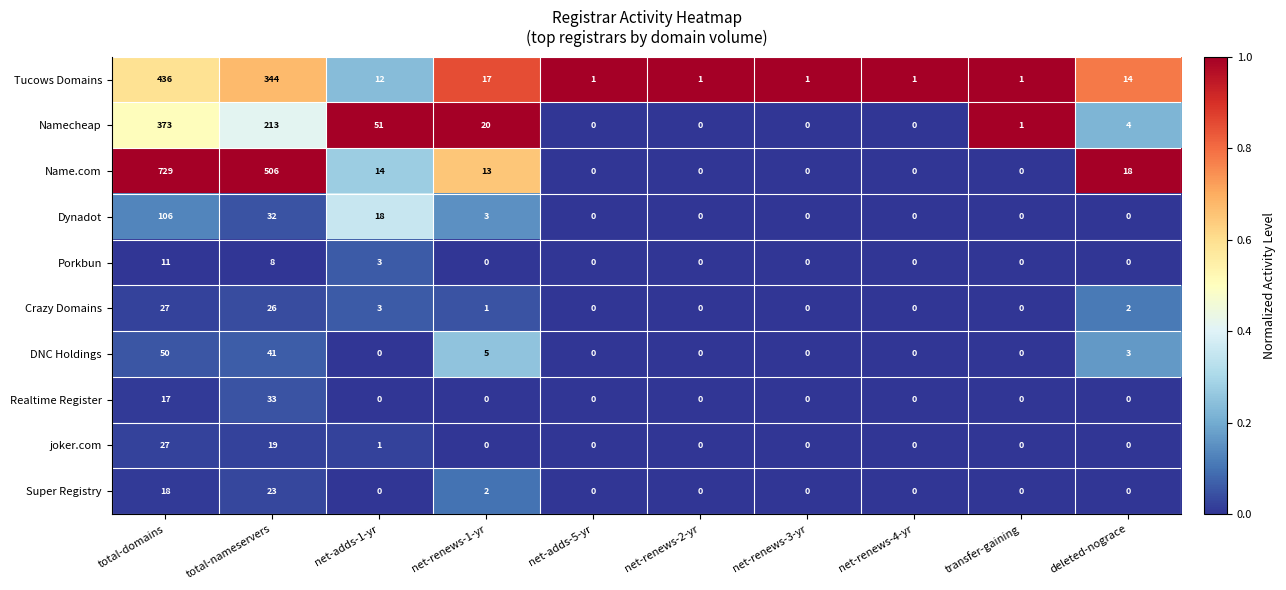

The value of Crazy Domains at total-domains is 27. True or false?

True